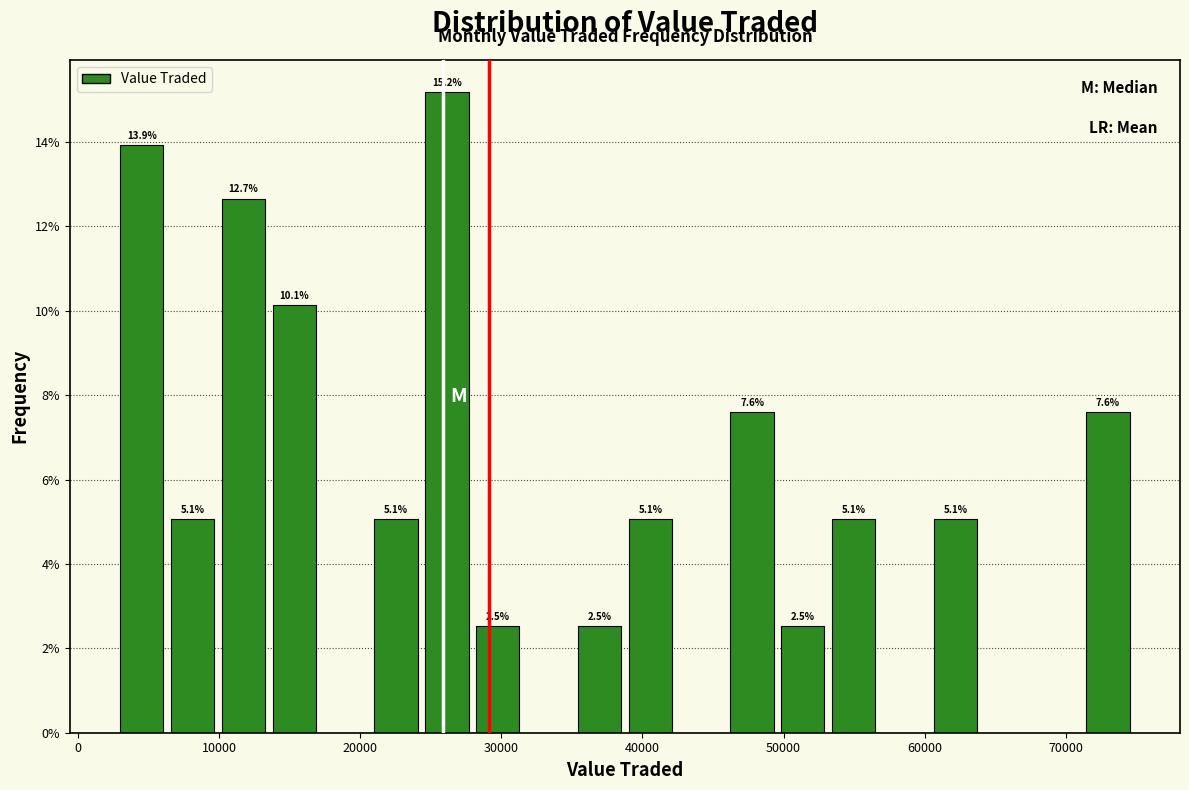

Read against the x-axis, roughly where is the centre of the tallest bar?

26000